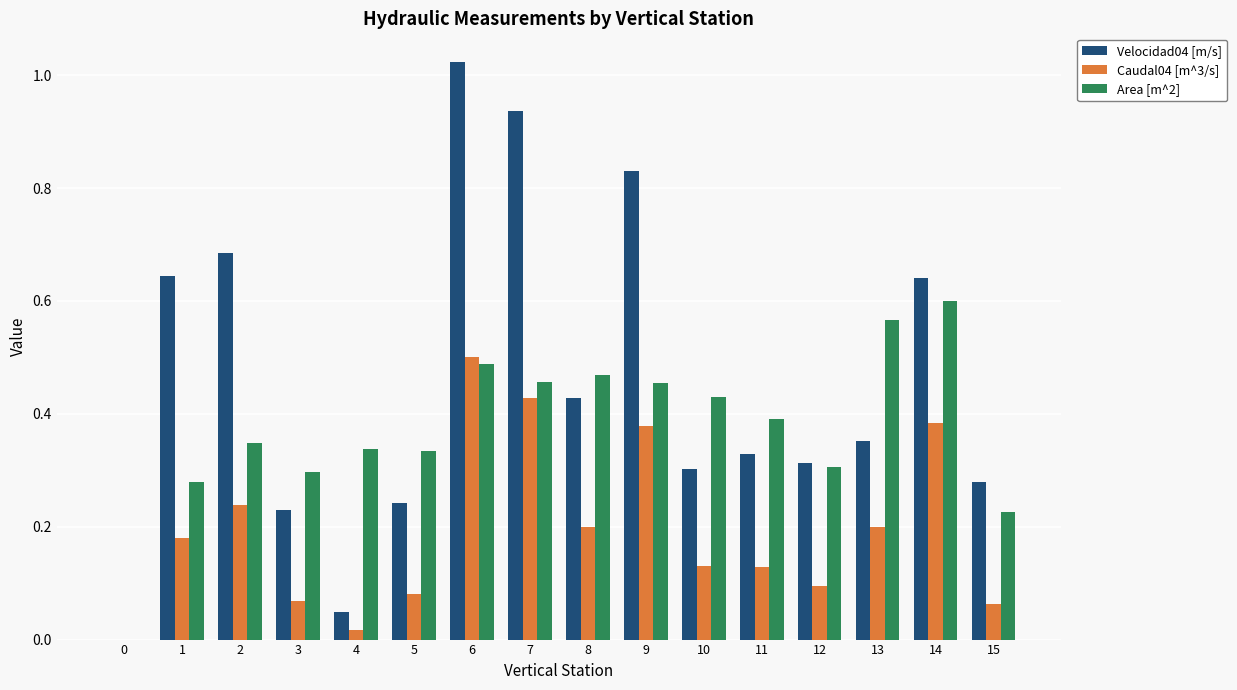

True or false: Caudal04 [m^3/s] has a value of 0.1 at 12.

True